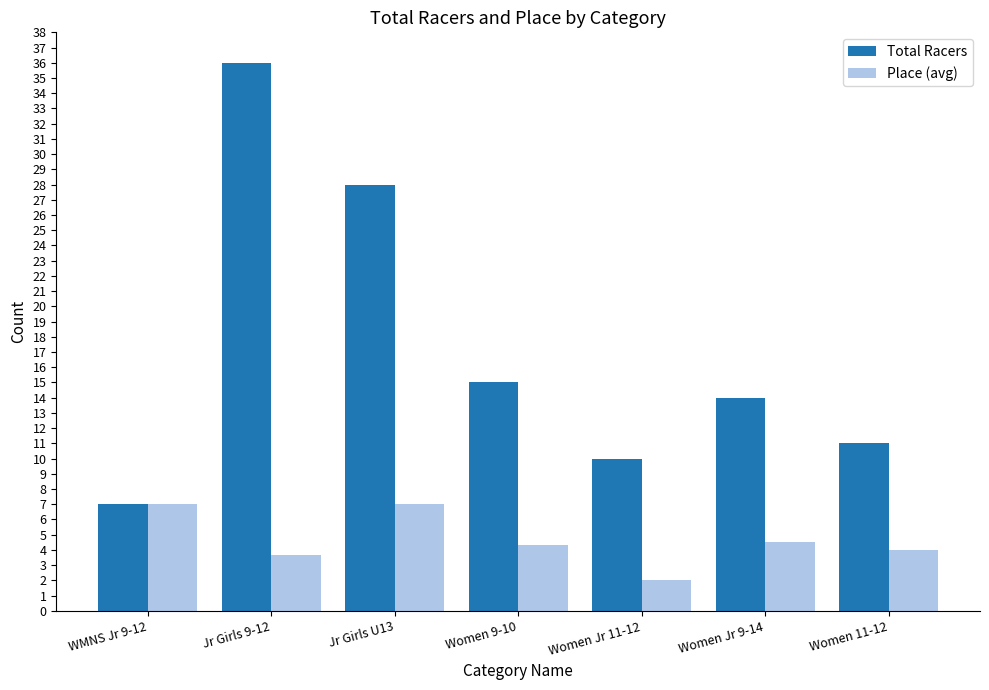

At how many categories does at least one series exceed 8?

6